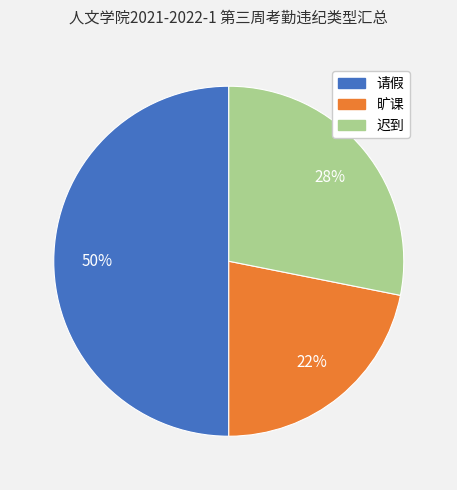

How many segments does this pie chart have?

3